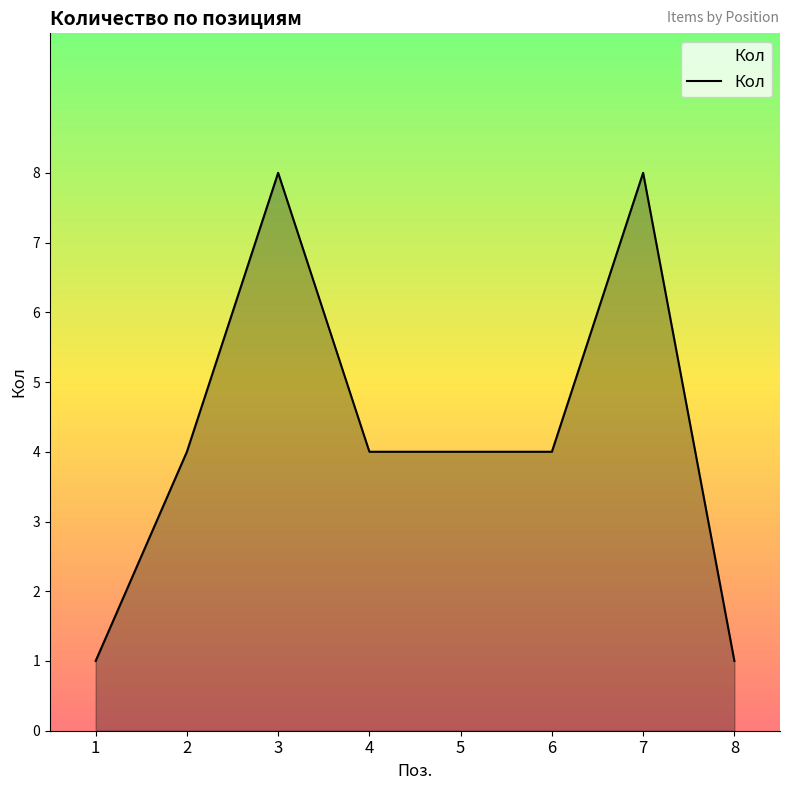

The chart shows a value of 8 at 7. True or false?

True